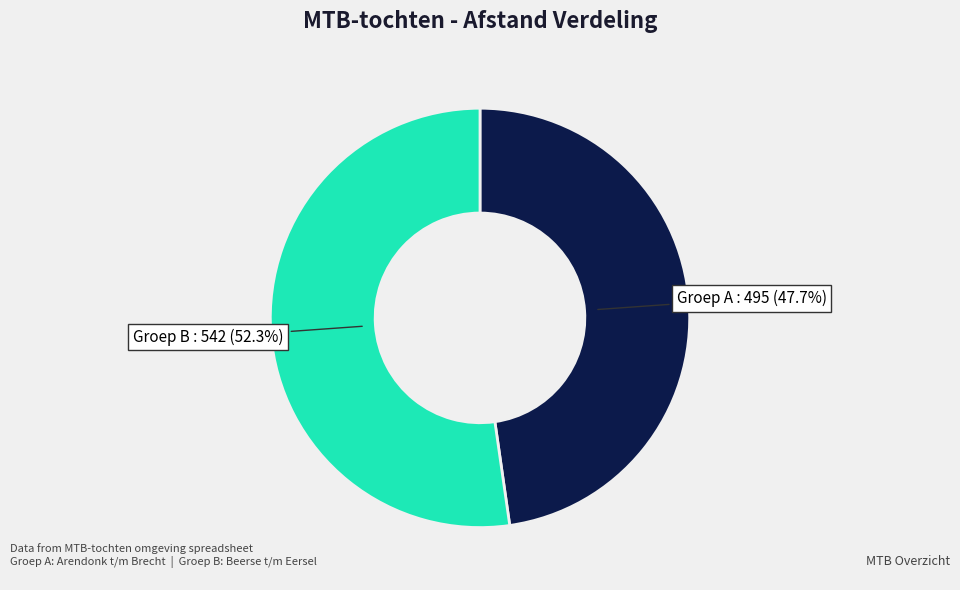

To the nearest percent, what is the average slice percentage?

50%